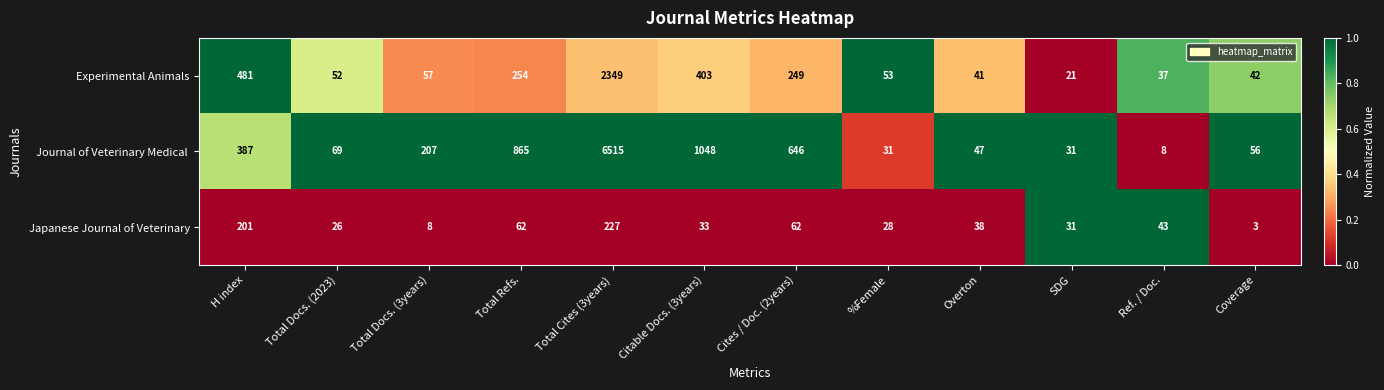

Count the number of categories in the chart.

12